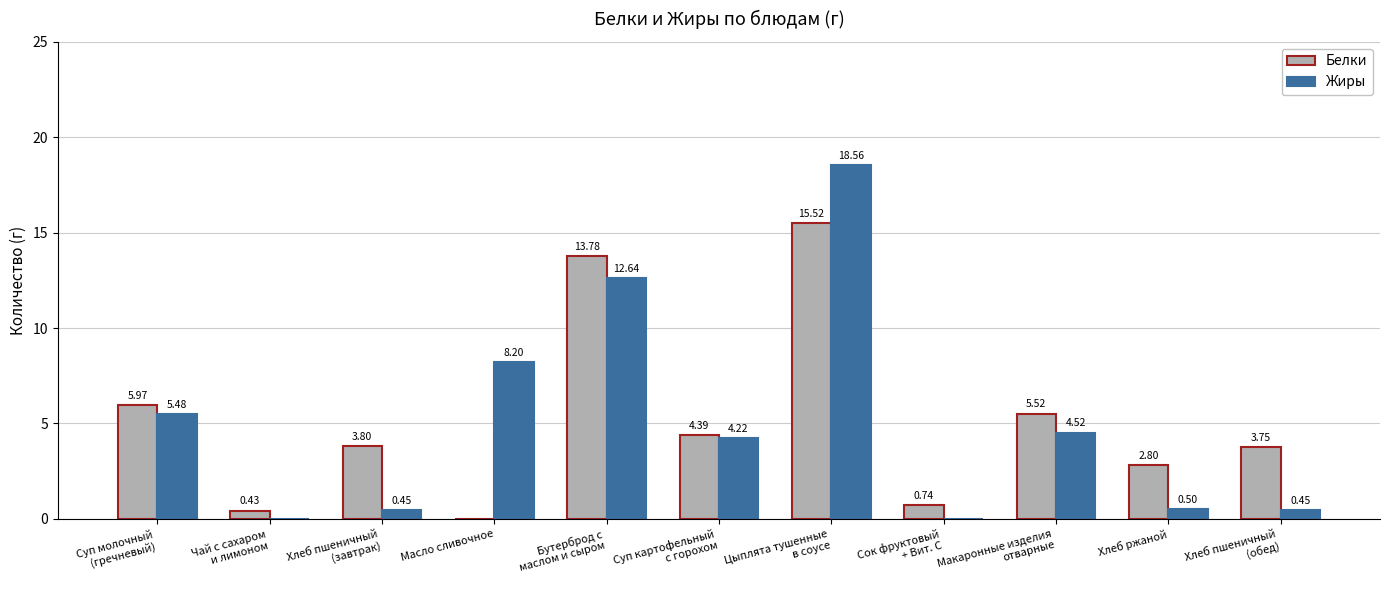

Which series has the largest total across all categories?

Белки